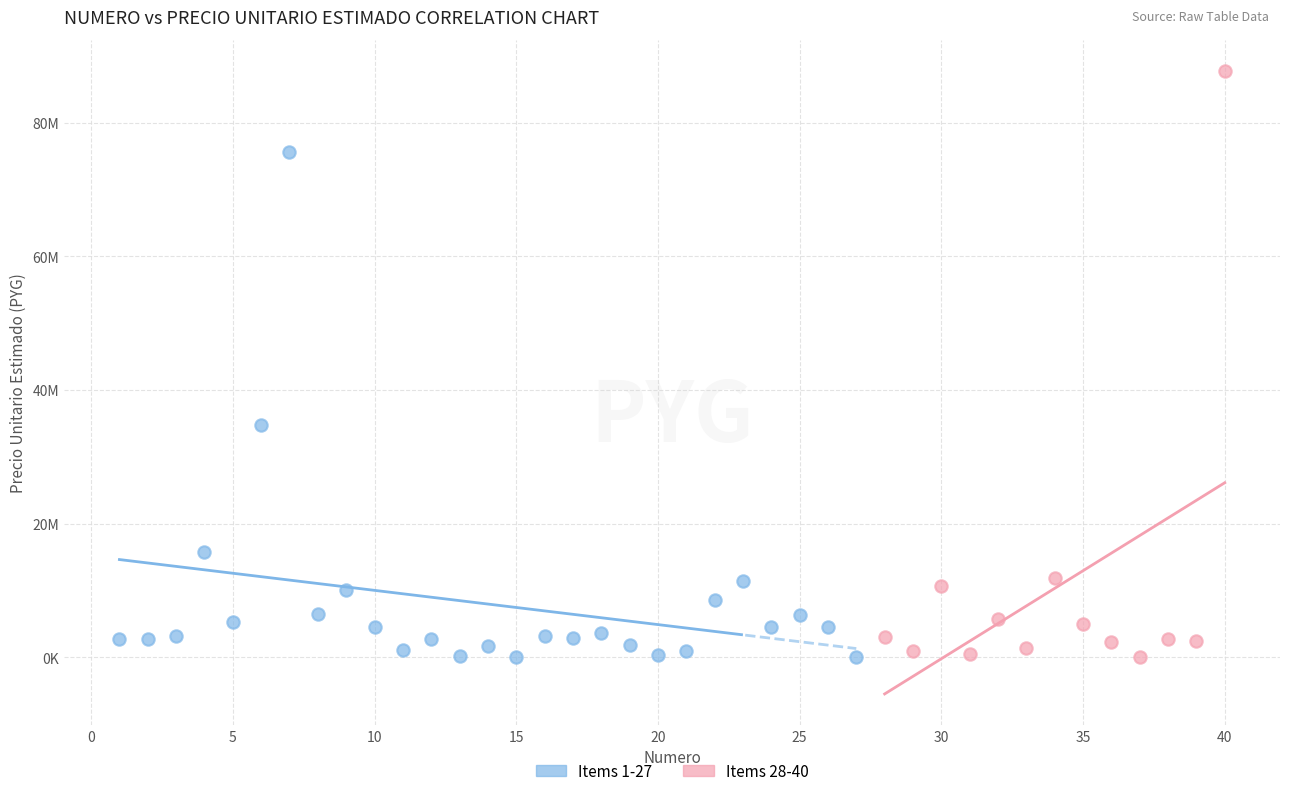

Which series contains the highest Y value?

Items 28-40